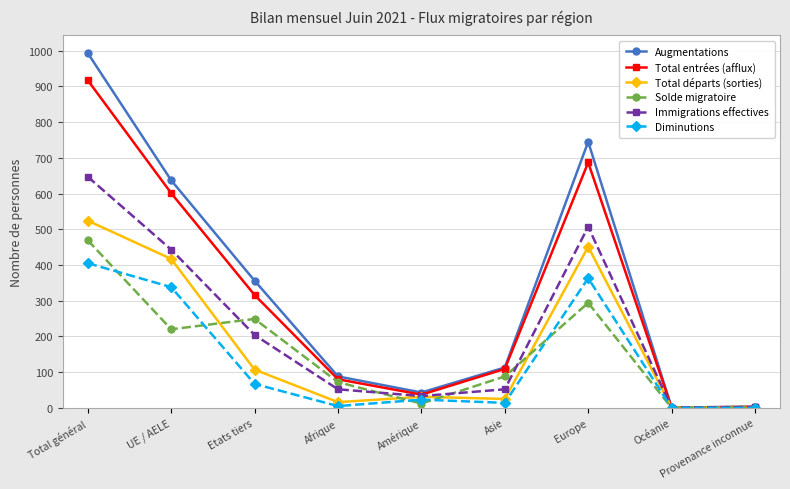

What is the difference between the maximum and minimum values in the Augmentations series?

992